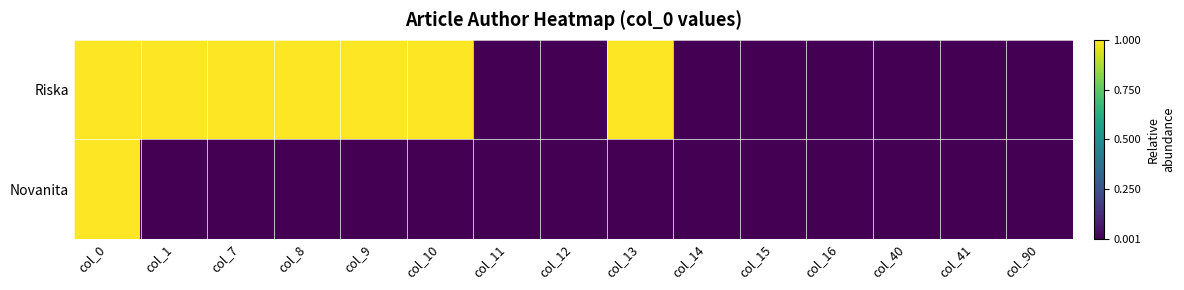

Which series has the widest spread of values?

Riska